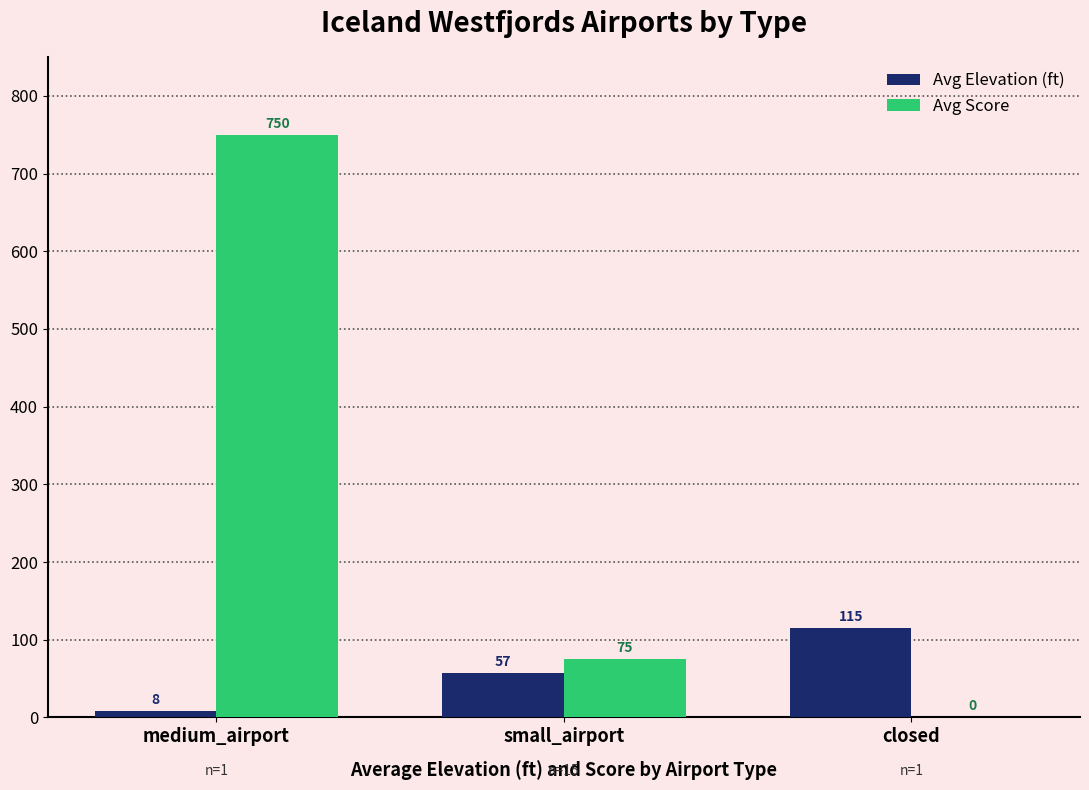

Reading left to right, list all the values displayed in this chart.

Avg Elevation (ft): 8	57	115
Avg Score: 750	75	0